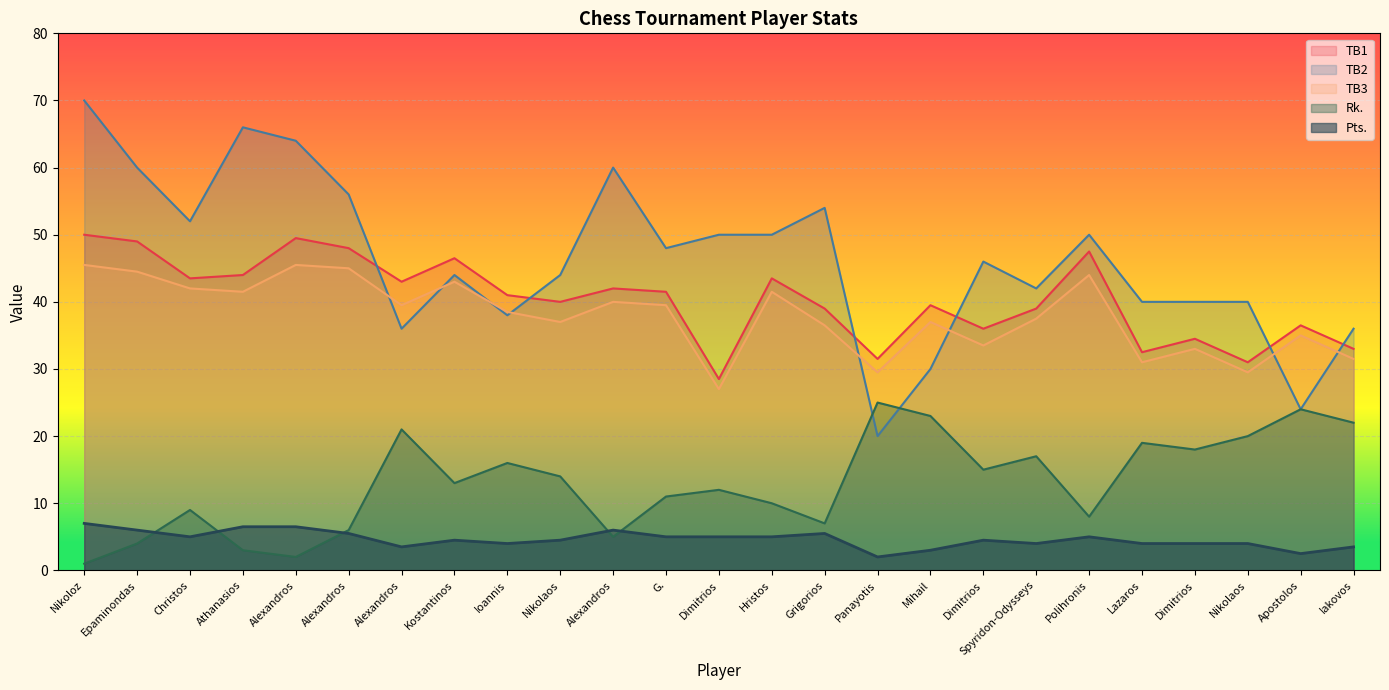

What are all the series names shown in the legend?

TB1, TB2, TB3, Rk., Pts.